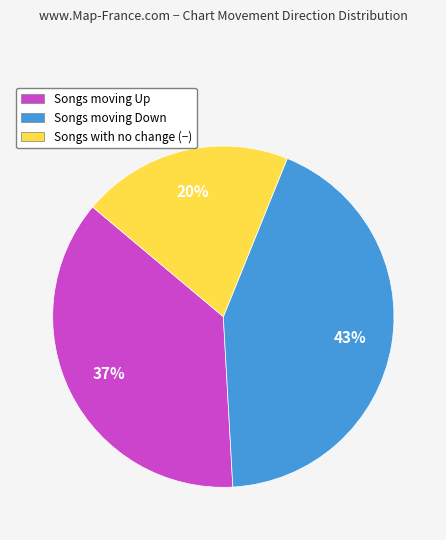

Do Songs moving Up and Songs with no change (−) together represent more than half of the pie?

Yes